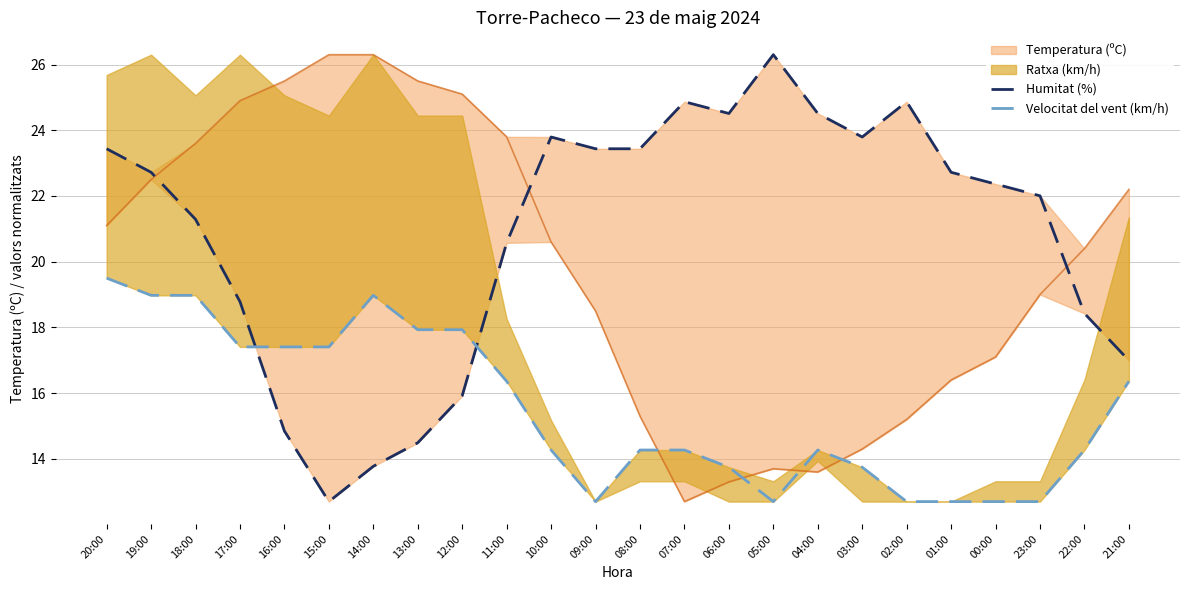

How many values in the Humitat (%) series are below 22?

10